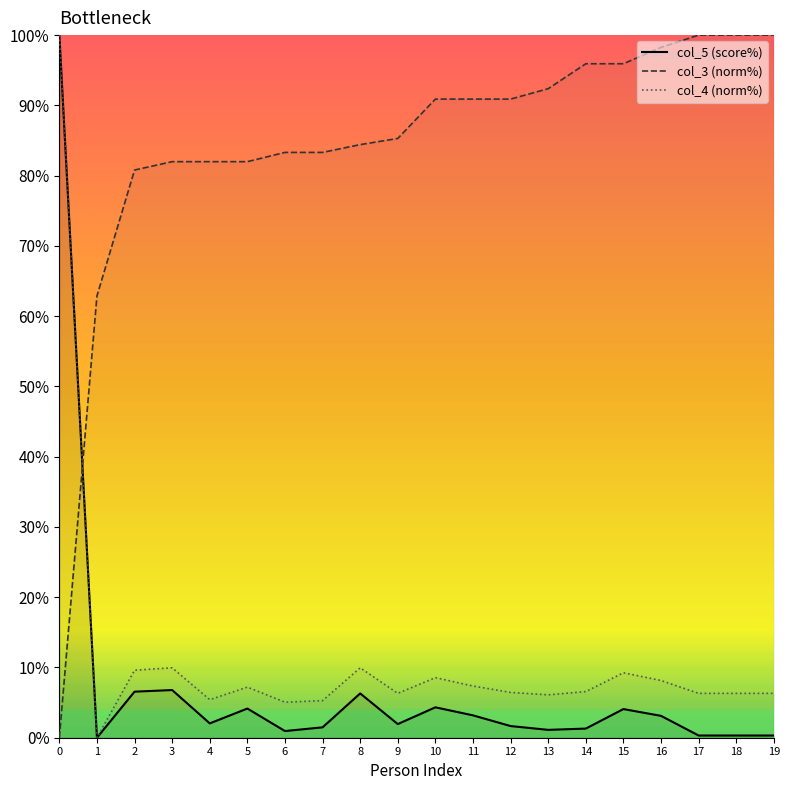

True or false: col_5 (score%) has more than 1 points higher than both neighbors.

True